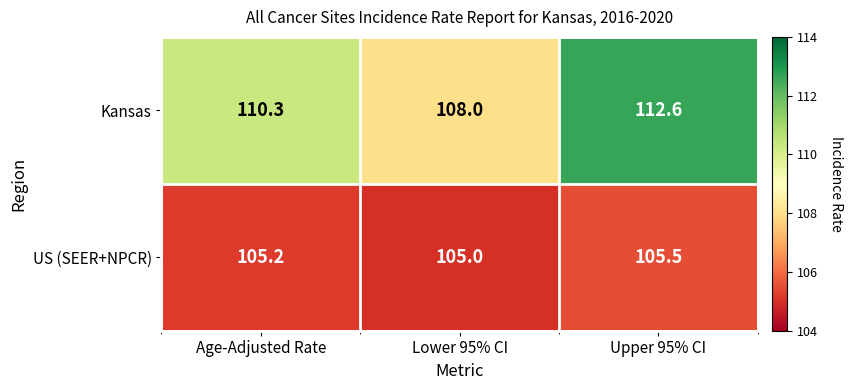

Which series has the largest range (max minus min)?

Kansas